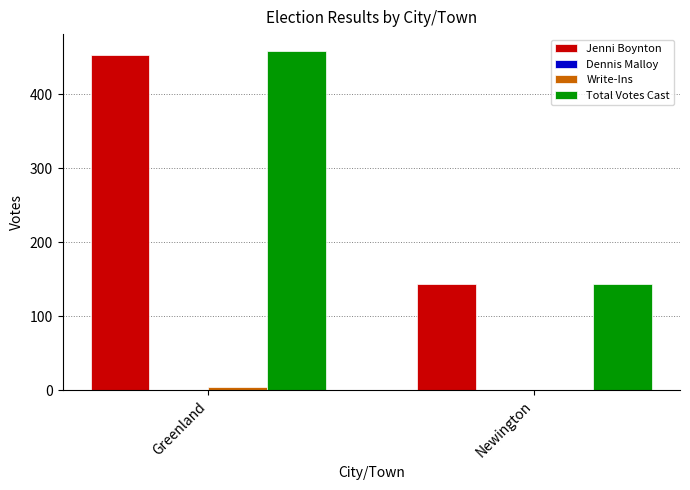

How many groups of bars are there?

2